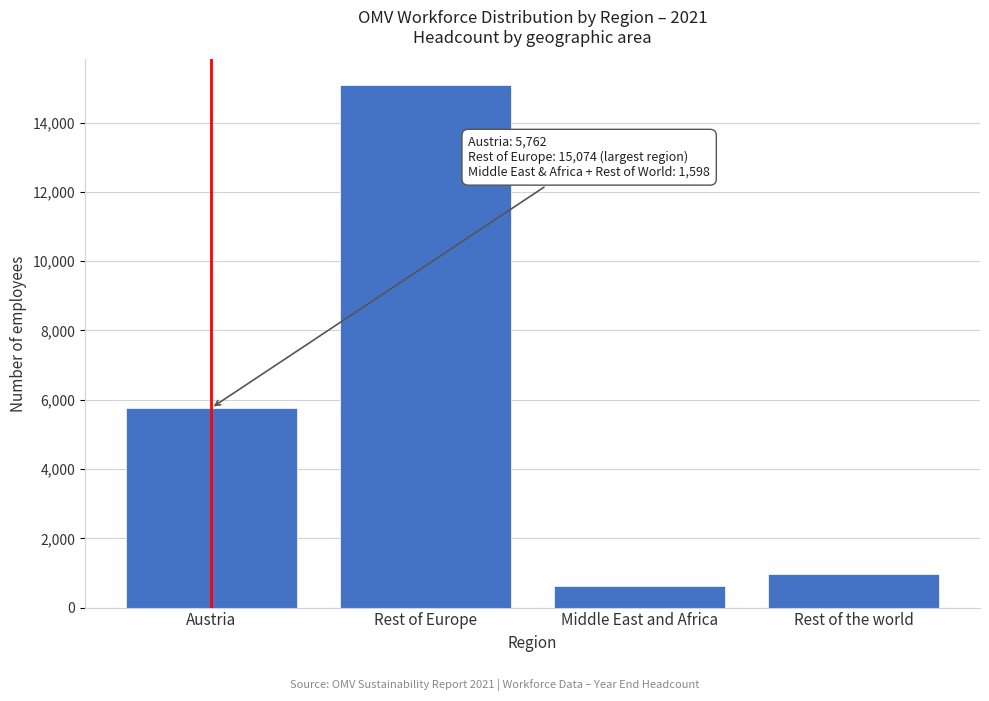

Reading left to right, transcribe all the data shown in this chart.

5762	15074	634	964